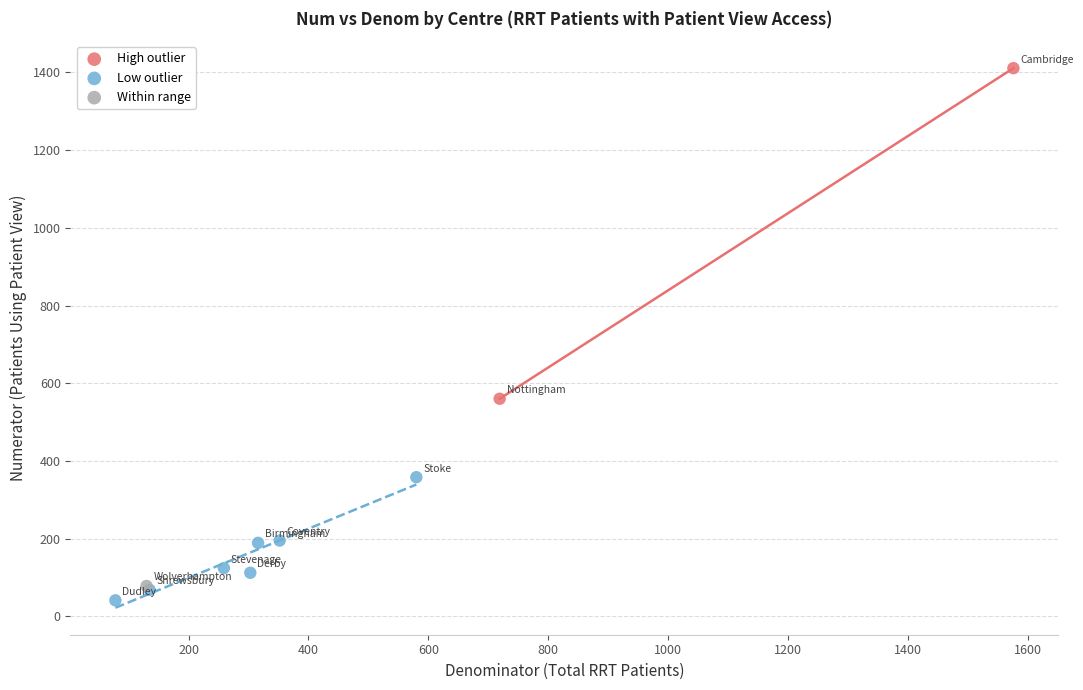

What are all the series names shown in the legend?

High outlier, Low outlier, Within range